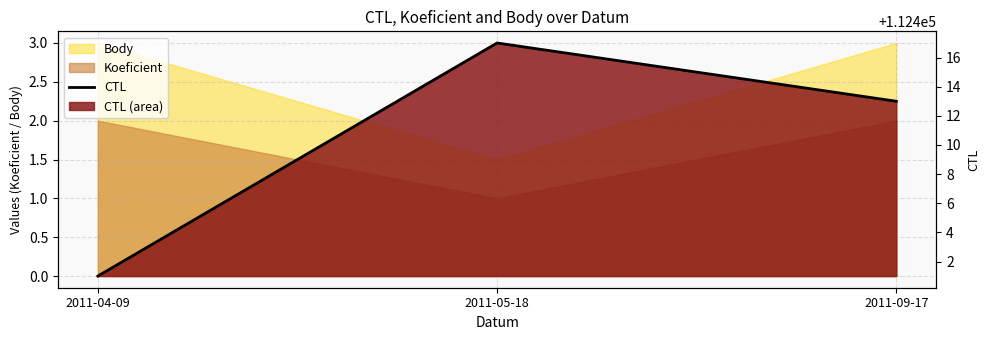

What is the average value?

112410